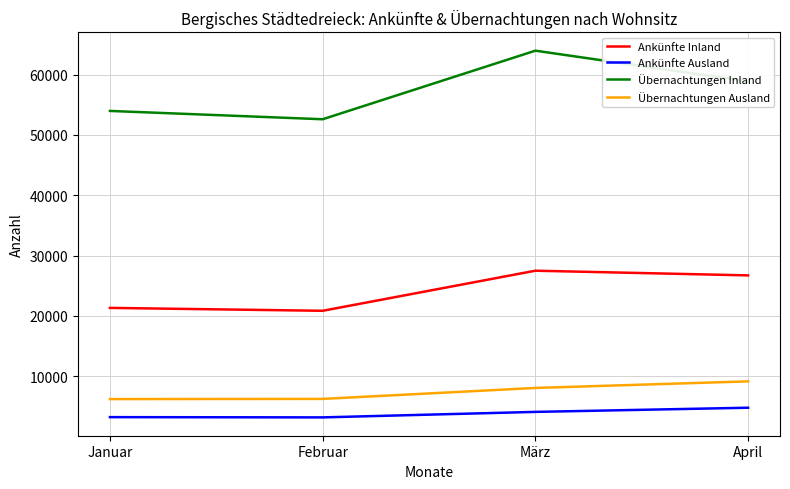

At which label is Übernachtungen Inland closest to 58295?

April